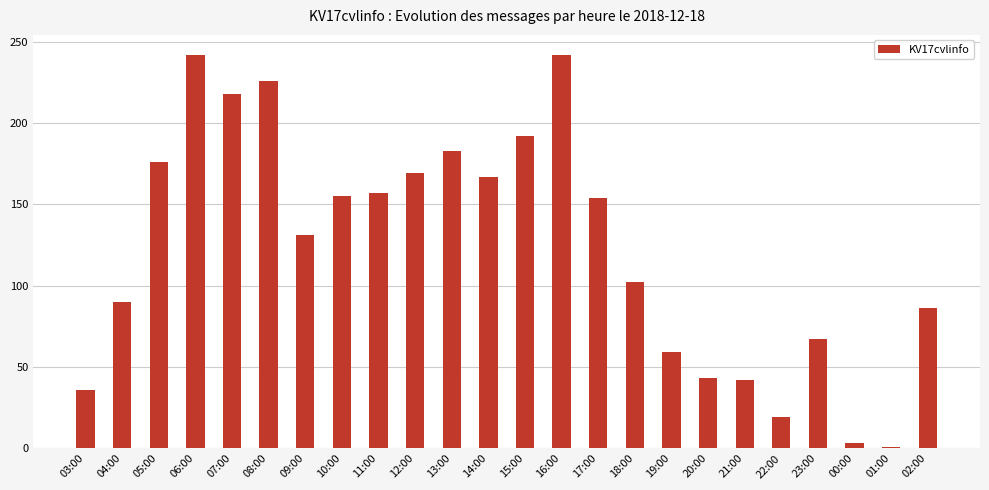

What is the difference between the maximum and minimum values?

241